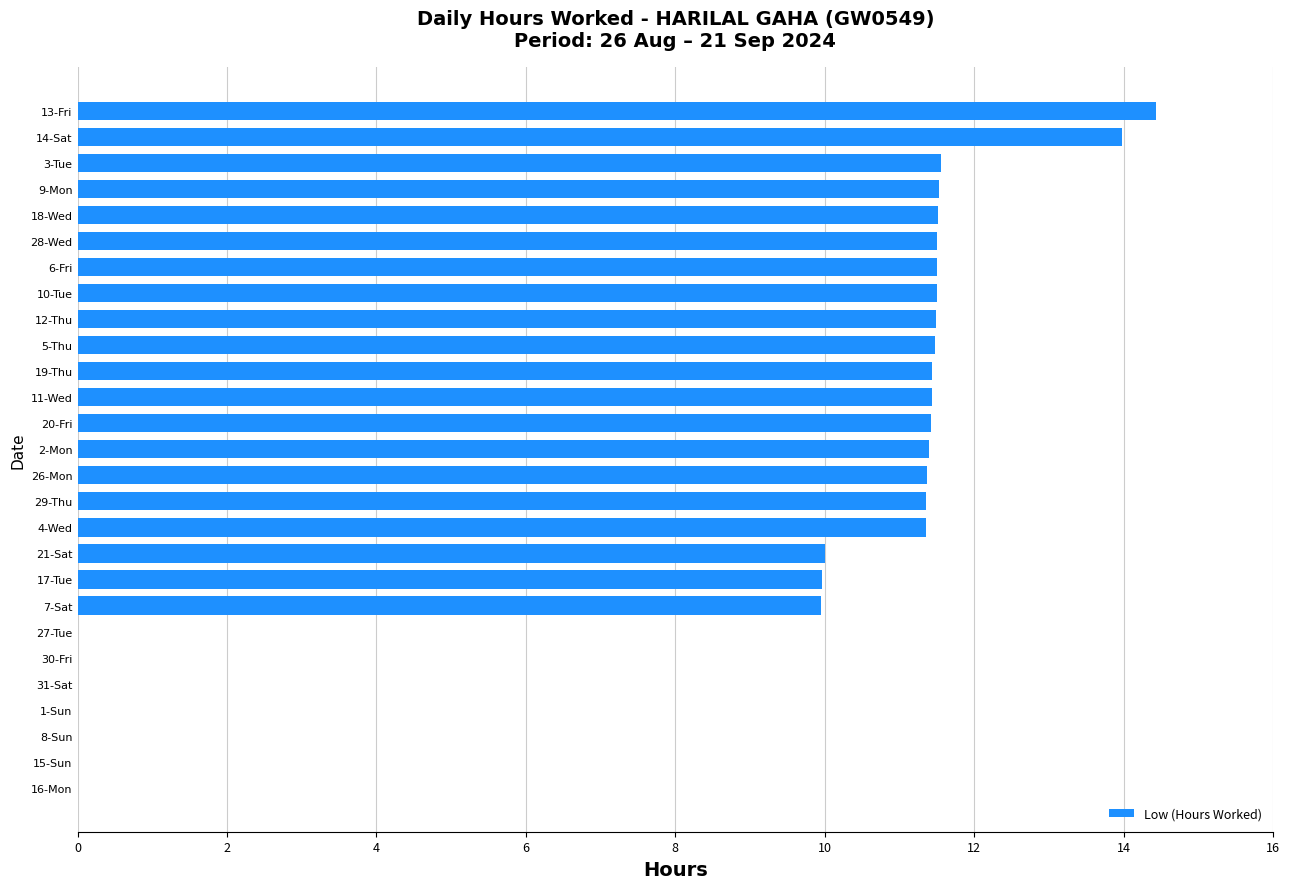

What is the approximate value at 21-Sat?

10.0